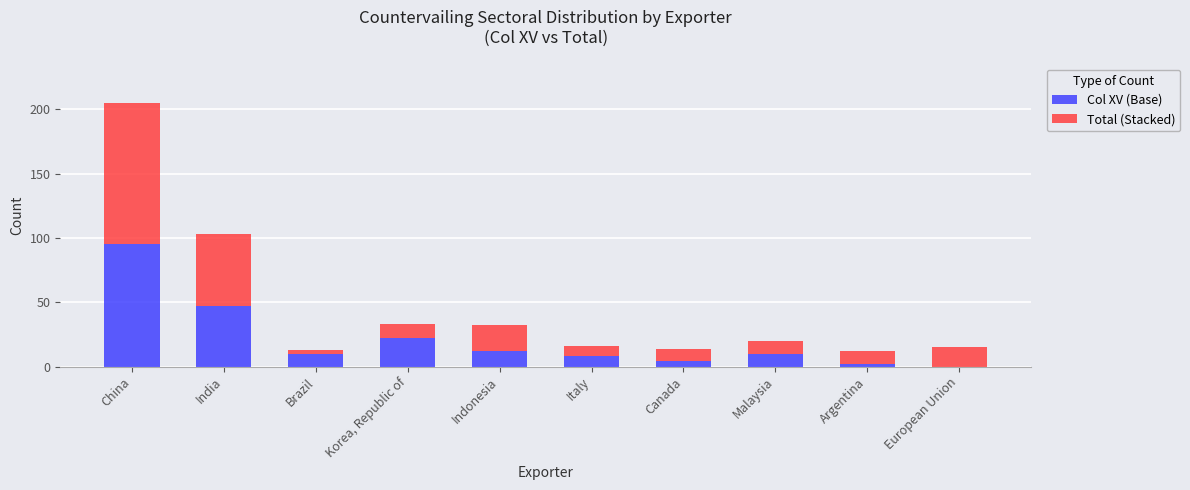

At which label does Col XV (Base) reach its peak?

China